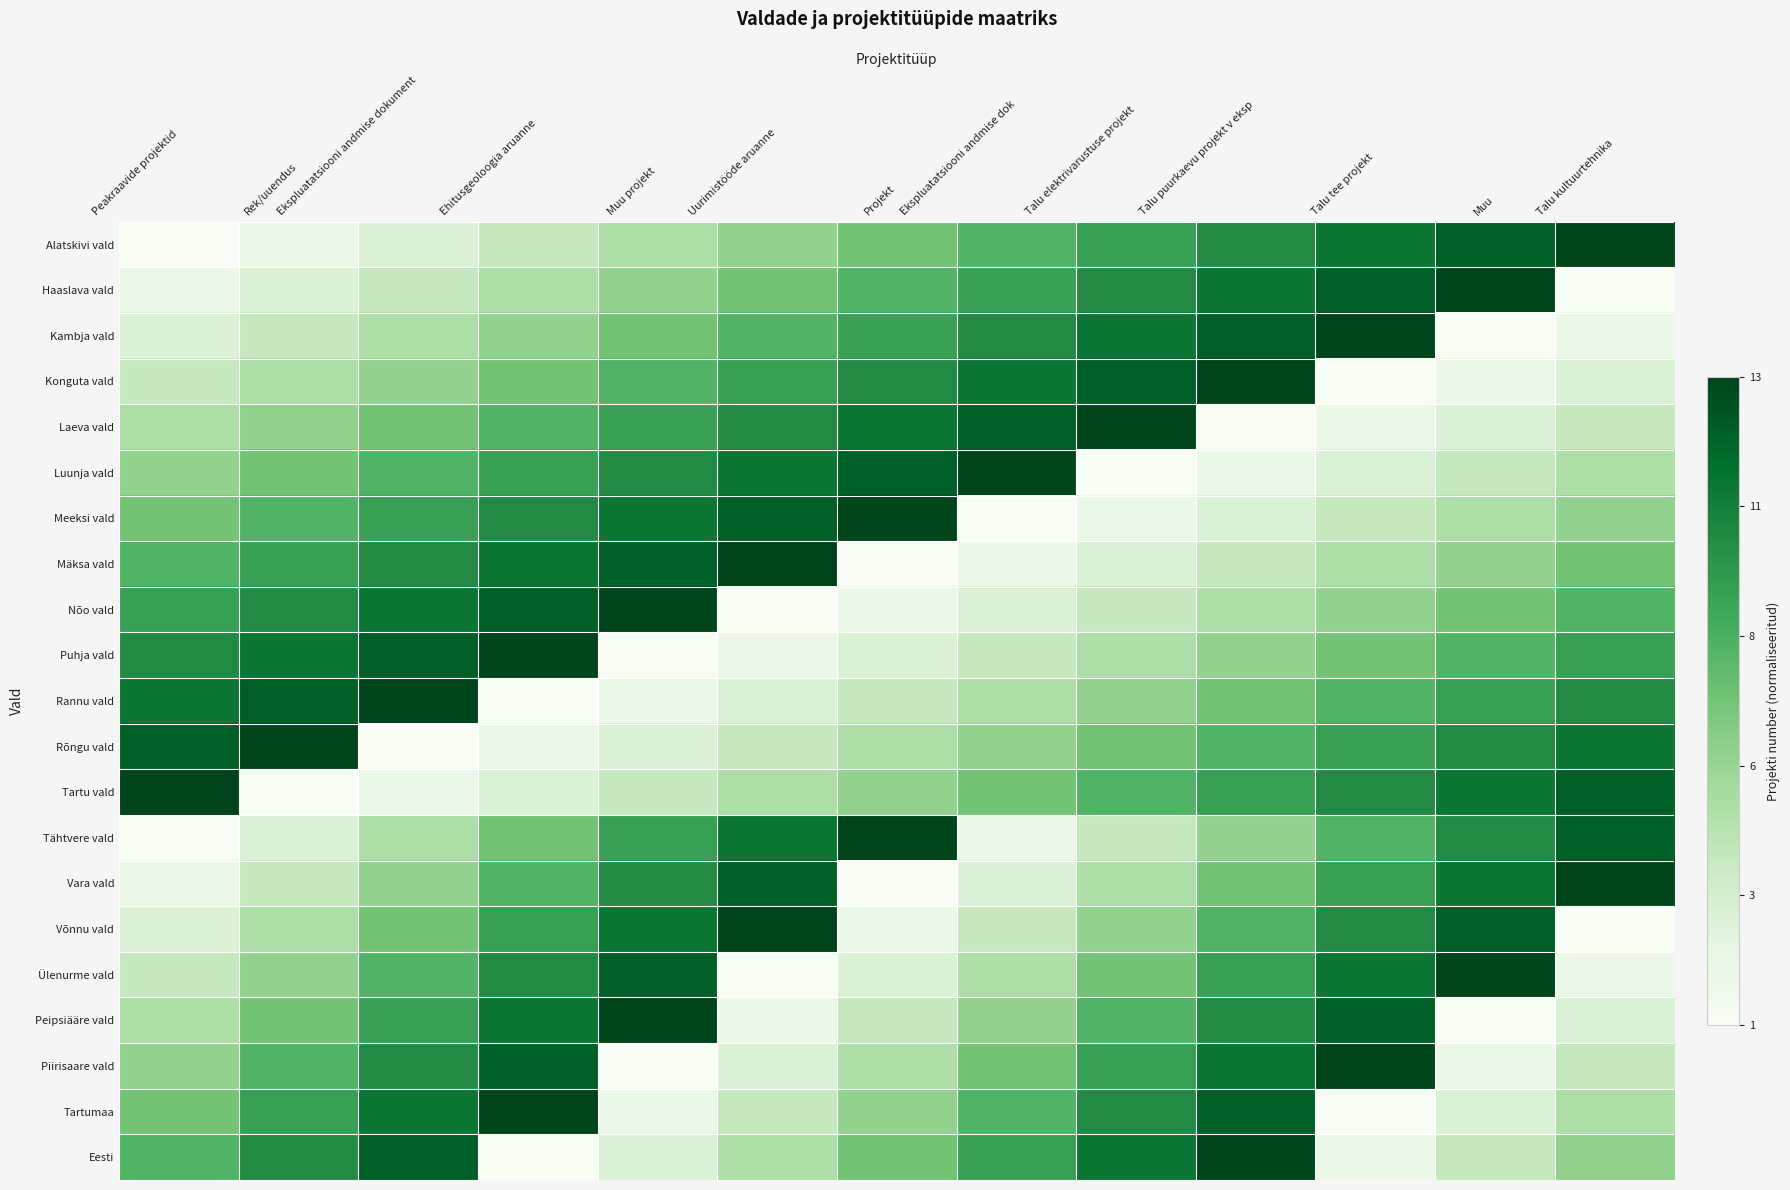

Count the number of data series in this chart.

21